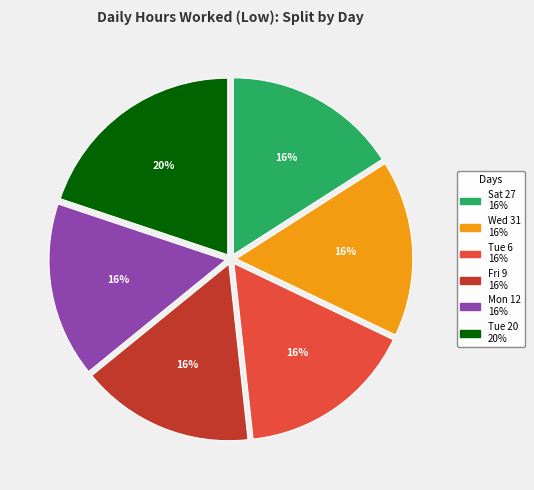

Does any single category account for the majority?

No